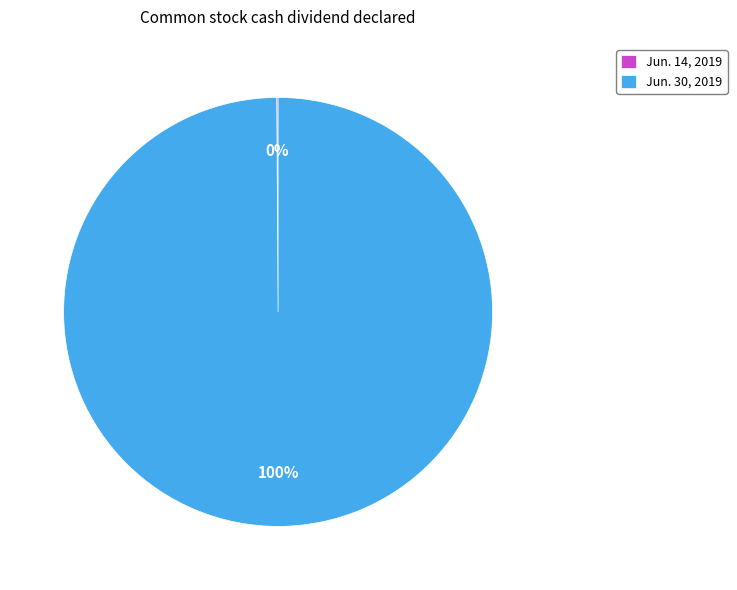

Is there a majority slice in this chart?

Yes